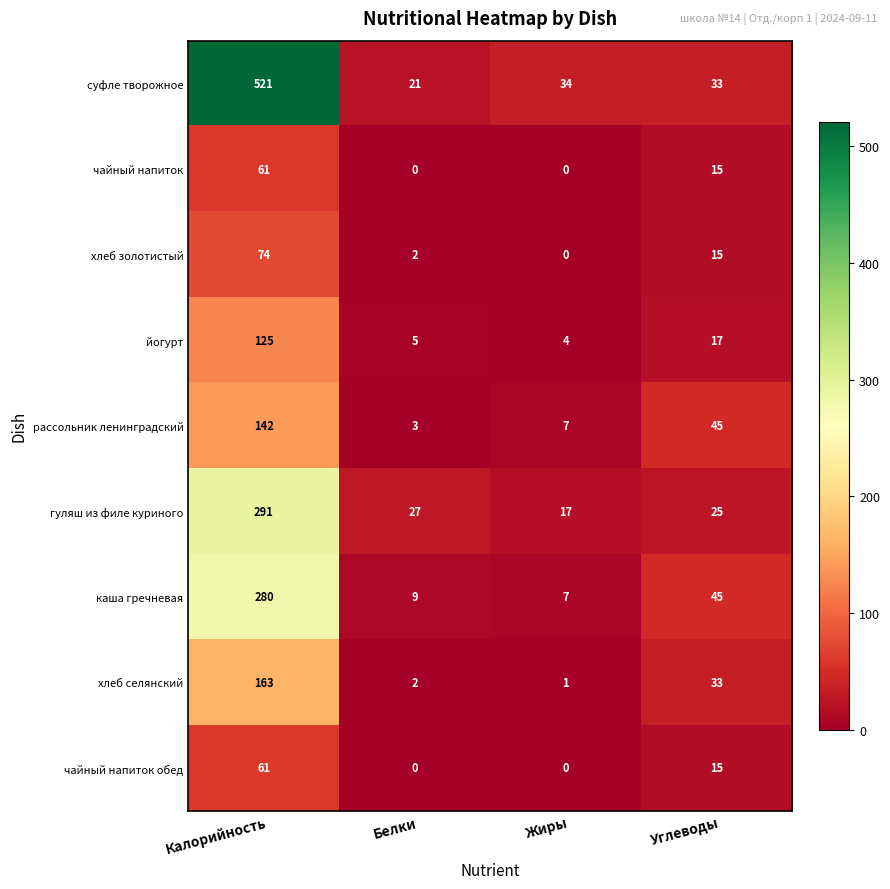

The value of чайный напиток обед at Жиры is 0. True or false?

True